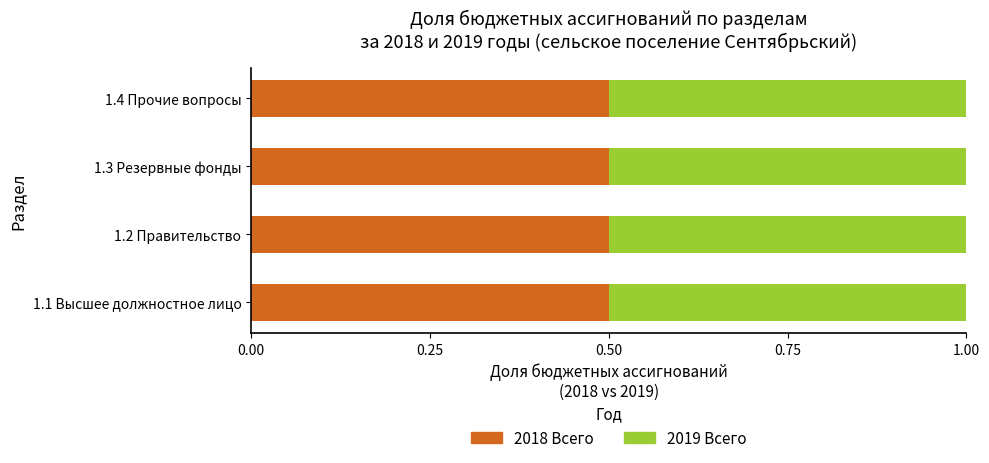

What is the maximum value for 2018 Всего?

0.5